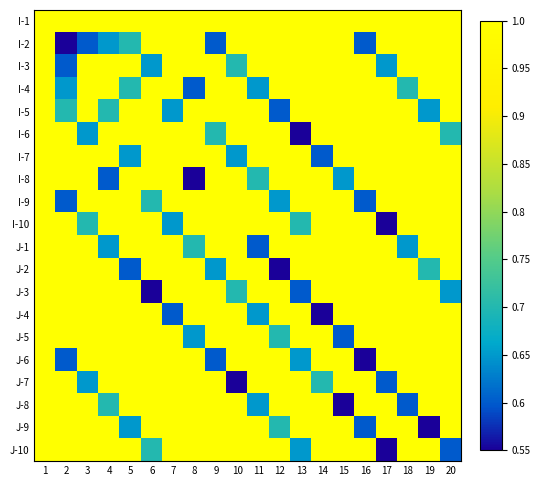

Reading left to right, extract all data points from this chart.

I-1: 1=1.0	2=1.0	3=1.0	4=1.0	5=1.0	6=1.0	7=1.0	8=1.0	9=1.0	10=1.0	11=1.0	12=1.0	13=1.0	14=1.0	15=1.0	16=1.0	17=1.0	18=1.0	19=1.0	20=1.0
I-2: 1=1.0	2=0.6	3=0.6	4=0.7	5=0.7	6=1.0	7=1.0	8=1.0	9=0.6	10=1.0	11=1.0	12=1.0	13=1.0	14=1.0	15=1.0	16=0.6	17=1.0	18=1.0	19=1.0	20=1.0
I-3: 1=1.0	2=0.6	3=1.0	4=1.0	5=1.0	6=0.7	7=1.0	8=1.0	9=1.0	10=0.7	11=1.0	12=1.0	13=1.0	14=1.0	15=1.0	16=1.0	17=0.7	18=1.0	19=1.0	20=1.0
I-4: 1=1.0	2=0.7	3=1.0	4=1.0	5=0.7	6=1.0	7=1.0	8=0.6	9=1.0	10=1.0	11=0.7	12=1.0	13=1.0	14=1.0	15=1.0	16=1.0	17=1.0	18=0.7	19=1.0	20=1.0
I-5: 1=1.0	2=0.7	3=1.0	4=0.7	5=1.0	6=1.0	7=0.7	8=1.0	9=1.0	10=1.0	11=1.0	12=0.6	13=1.0	14=1.0	15=1.0	16=1.0	17=1.0	18=1.0	19=0.7	20=1.0
I-6: 1=1.0	2=1.0	3=0.7	4=1.0	5=1.0	6=1.0	7=1.0	8=1.0	9=0.7	10=1.0	11=1.0	12=1.0	13=0.6	14=1.0	15=1.0	16=1.0	17=1.0	18=1.0	19=1.0	20=0.7
I-7: 1=1.0	2=1.0	3=1.0	4=1.0	5=0.7	6=1.0	7=1.0	8=1.0	9=1.0	10=0.7	11=1.0	12=1.0	13=1.0	14=0.6	15=1.0	16=1.0	17=1.0	18=1.0	19=1.0	20=1.0
I-8: 1=1.0	2=1.0	3=1.0	4=0.6	5=1.0	6=1.0	7=1.0	8=0.6	9=1.0	10=1.0	11=0.7	12=1.0	13=1.0	14=1.0	15=0.7	16=1.0	17=1.0	18=1.0	19=1.0	20=1.0
I-9: 1=1.0	2=0.6	3=1.0	4=1.0	5=1.0	6=0.7	7=1.0	8=1.0	9=1.0	10=1.0	11=1.0	12=0.7	13=1.0	14=1.0	15=1.0	16=0.6	17=1.0	18=1.0	19=1.0	20=1.0
I-10: 1=1.0	2=1.0	3=0.7	4=1.0	5=1.0	6=1.0	7=0.7	8=1.0	9=1.0	10=1.0	11=1.0	12=1.0	13=0.7	14=1.0	15=1.0	16=1.0	17=0.6	18=1.0	19=1.0	20=1.0
J-1: 1=1.0	2=1.0	3=1.0	4=0.7	5=1.0	6=1.0	7=1.0	8=0.7	9=1.0	10=1.0	11=0.6	12=1.0	13=1.0	14=1.0	15=1.0	16=1.0	17=1.0	18=0.7	19=1.0	20=1.0
J-2: 1=1.0	2=1.0	3=1.0	4=1.0	5=0.6	6=1.0	7=1.0	8=1.0	9=0.7	10=1.0	11=1.0	12=0.6	13=1.0	14=1.0	15=1.0	16=1.0	17=1.0	18=1.0	19=0.7	20=1.0
J-3: 1=1.0	2=1.0	3=1.0	4=1.0	5=1.0	6=0.6	7=1.0	8=1.0	9=1.0	10=0.7	11=1.0	12=1.0	13=0.6	14=1.0	15=1.0	16=1.0	17=1.0	18=1.0	19=1.0	20=0.7
J-4: 1=1.0	2=1.0	3=1.0	4=1.0	5=1.0	6=1.0	7=0.6	8=1.0	9=1.0	10=1.0	11=0.7	12=1.0	13=1.0	14=0.6	15=1.0	16=1.0	17=1.0	18=1.0	19=1.0	20=1.0
J-5: 1=1.0	2=1.0	3=1.0	4=1.0	5=1.0	6=1.0	7=1.0	8=0.7	9=1.0	10=1.0	11=1.0	12=0.7	13=1.0	14=1.0	15=0.6	16=1.0	17=1.0	18=1.0	19=1.0	20=1.0
J-6: 1=1.0	2=0.6	3=1.0	4=1.0	5=1.0	6=1.0	7=1.0	8=1.0	9=0.6	10=1.0	11=1.0	12=1.0	13=0.7	14=1.0	15=1.0	16=0.6	17=1.0	18=1.0	19=1.0	20=1.0
J-7: 1=1.0	2=1.0	3=0.7	4=1.0	5=1.0	6=1.0	7=1.0	8=1.0	9=1.0	10=0.6	11=1.0	12=1.0	13=1.0	14=0.7	15=1.0	16=1.0	17=0.6	18=1.0	19=1.0	20=1.0
J-8: 1=1.0	2=1.0	3=1.0	4=0.7	5=1.0	6=1.0	7=1.0	8=1.0	9=1.0	10=1.0	11=0.7	12=1.0	13=1.0	14=1.0	15=0.6	16=1.0	17=1.0	18=0.6	19=1.0	20=1.0
J-9: 1=1.0	2=1.0	3=1.0	4=1.0	5=0.7	6=1.0	7=1.0	8=1.0	9=1.0	10=1.0	11=1.0	12=0.7	13=1.0	14=1.0	15=1.0	16=0.6	17=1.0	18=1.0	19=0.6	20=1.0
J-10: 1=1.0	2=1.0	3=1.0	4=1.0	5=1.0	6=0.7	7=1.0	8=1.0	9=1.0	10=1.0	11=1.0	12=1.0	13=0.7	14=1.0	15=1.0	16=1.0	17=0.6	18=1.0	19=1.0	20=0.6